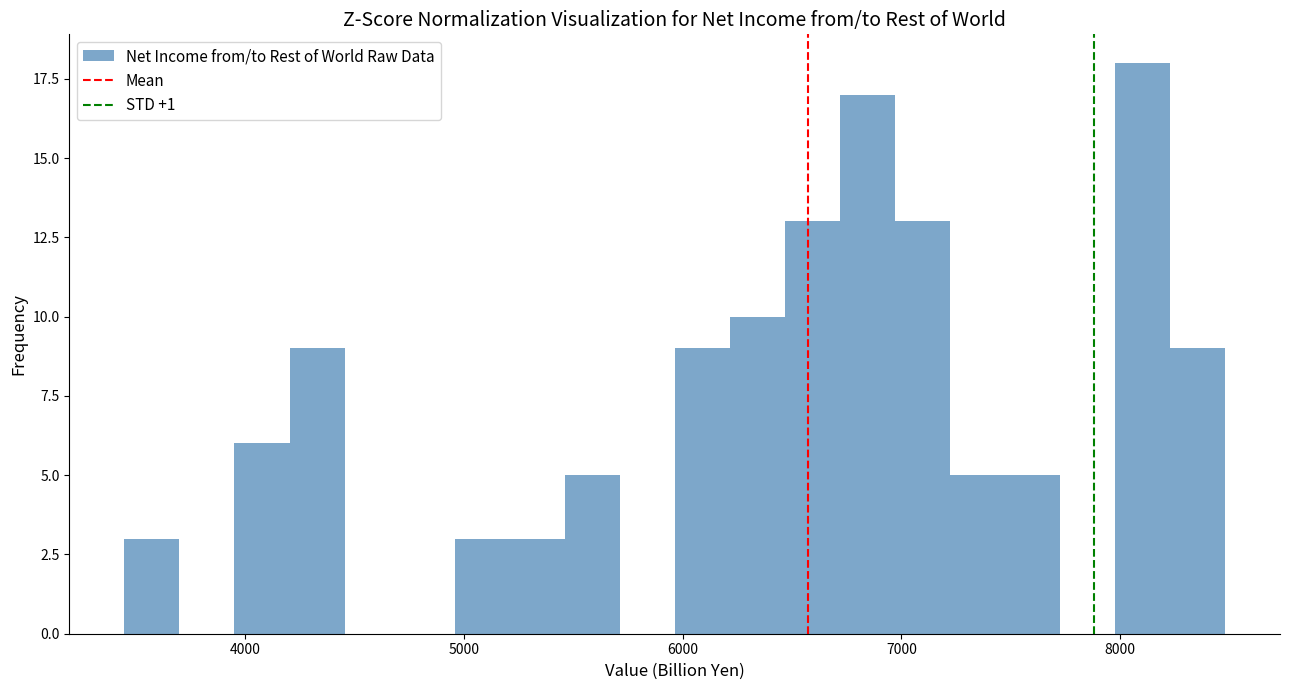

Around what value on the x-axis is the tallest bar? Give the approximate position of its centre, as read against the axis.

8100